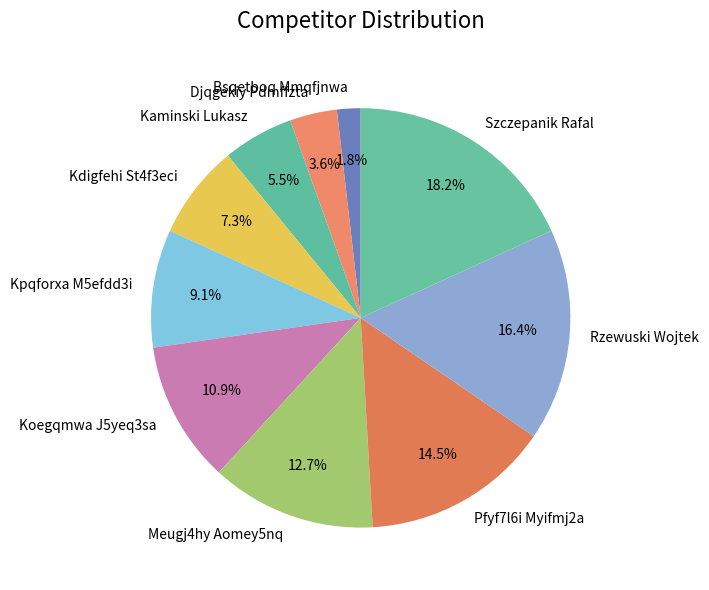

Count the number of slices in the pie.

10